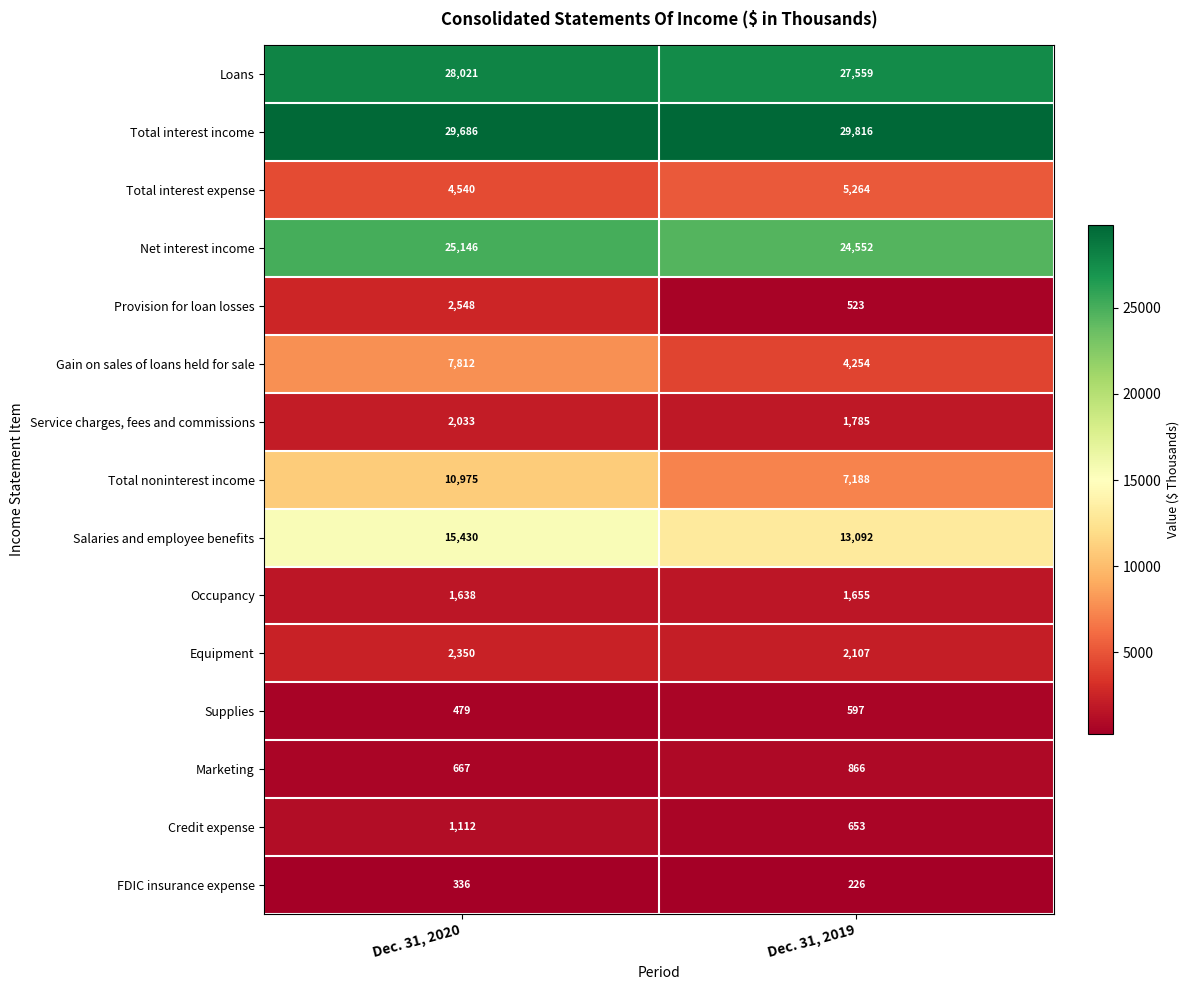

What is the difference between the highest and lowest values at Dec. 31, 2019?

29590